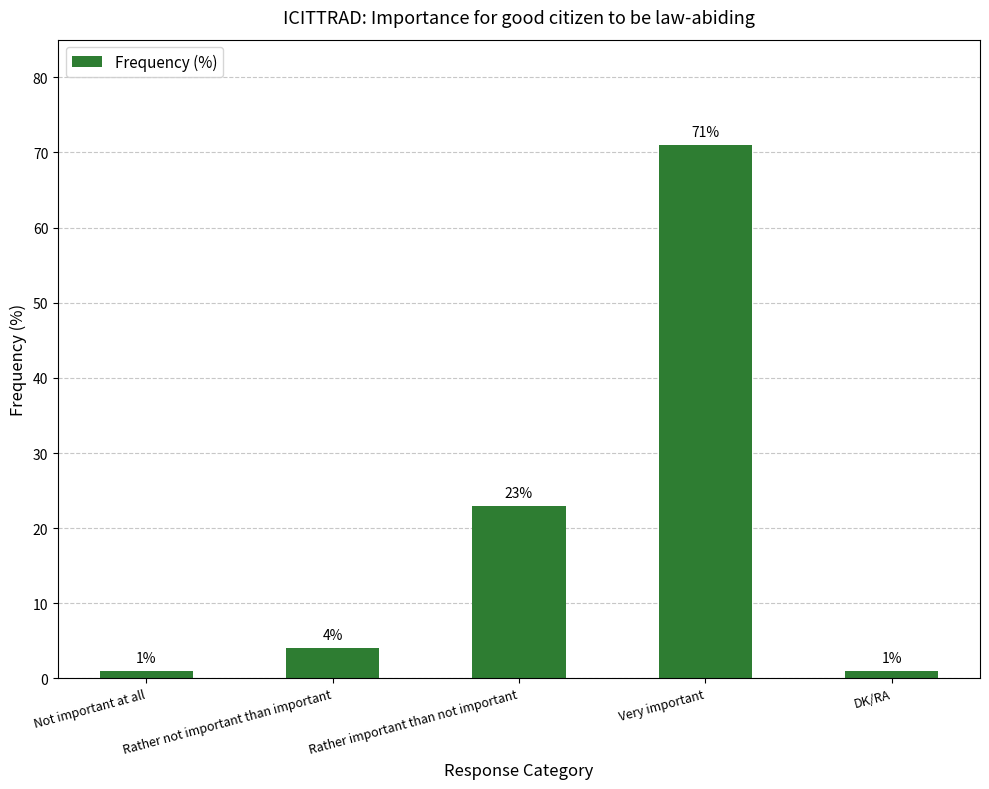

What is the change in value from Not important at all to Rather important than not important?

+22